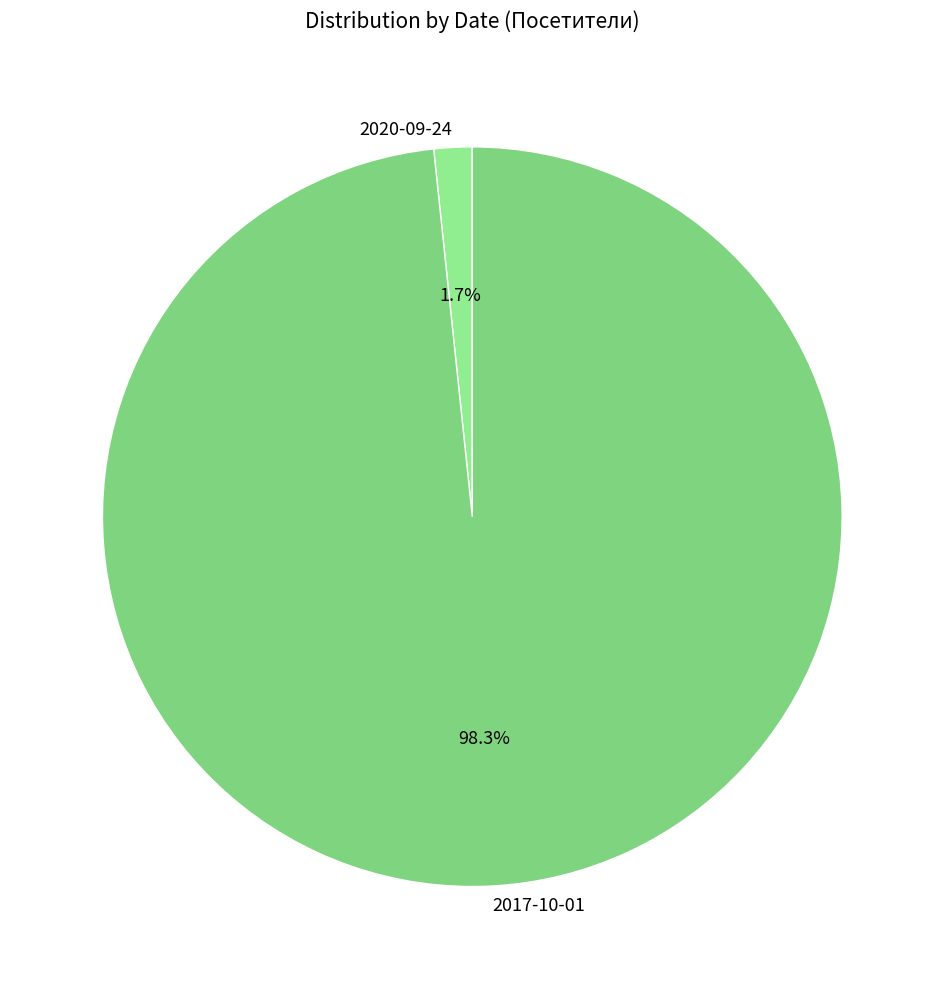

Rank the categories by value from lowest to highest.

2020-09-24, 2017-10-01